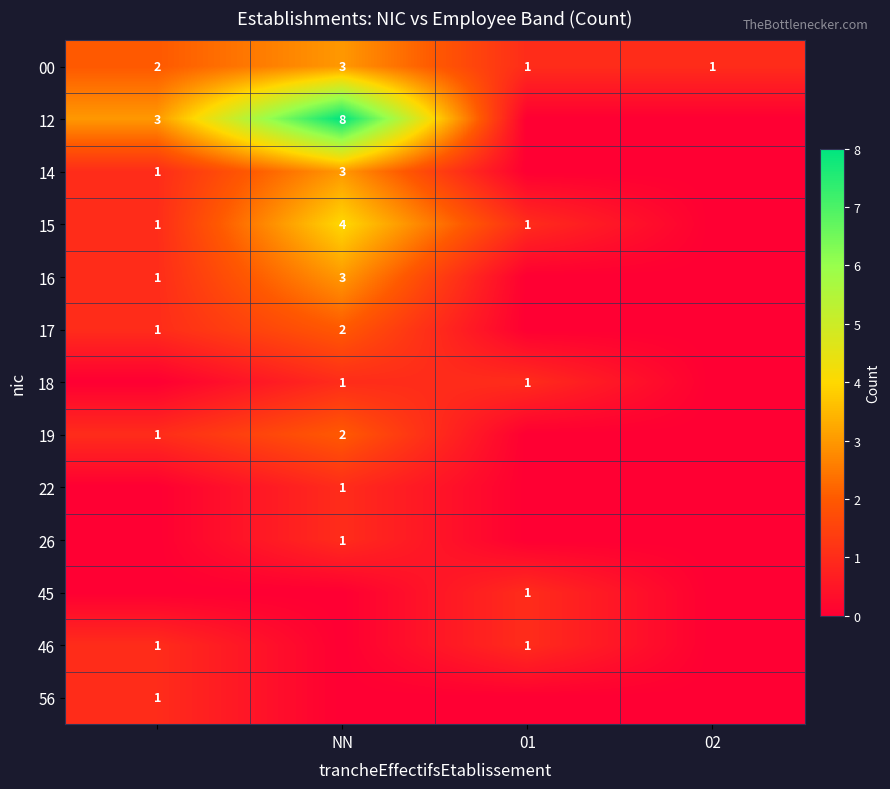

Is it true that 26 equals 0 at NN?

False